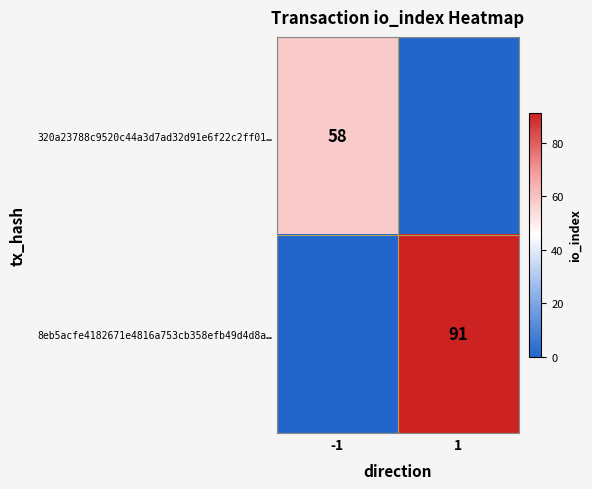

Is it true that 8eb5acfe4182671e4816a753cb358efb49d4d8a… equals 125 at 1?

False